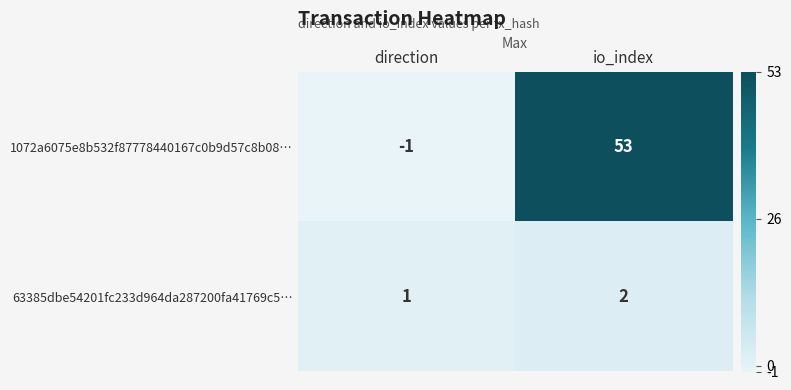

List the series in order of their overall mean, lowest first.

63385dbe54201fc233d964da287200fa41769c5…, 1072a6075e8b532f87778440167c0b9d57c8b08…